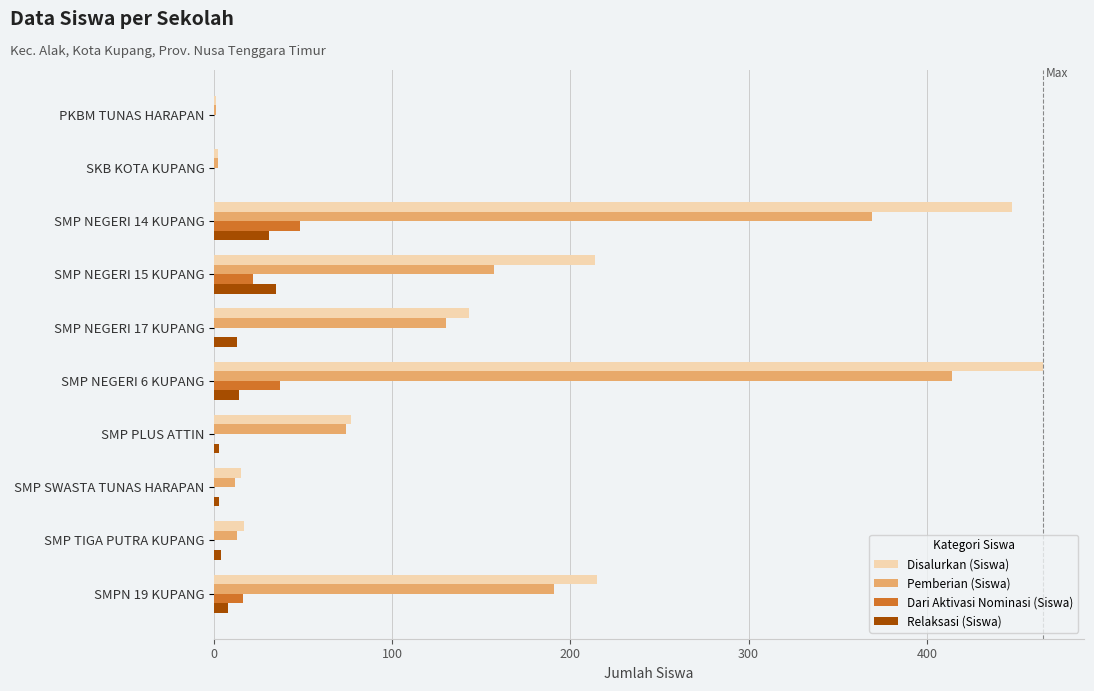

What is the average value of the Disalurkan (Siswa) series?

160